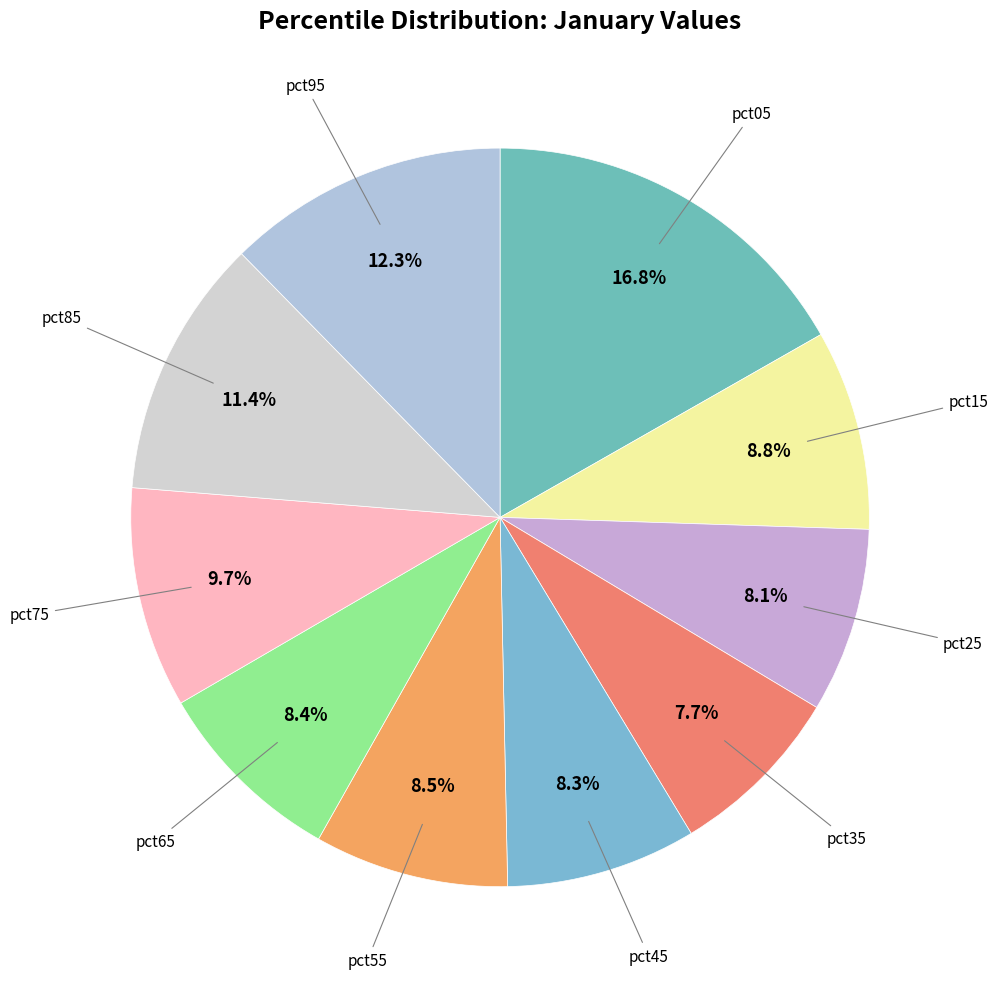

Which category has the biggest portion of the pie?

pct05